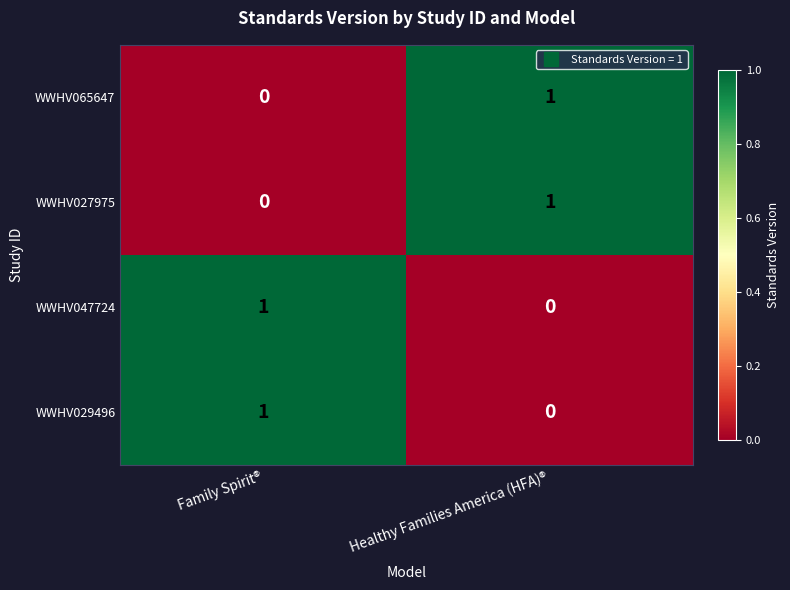

Is it true that WWHV065647 equals 0 at Healthy Families America (HFA)®?

False